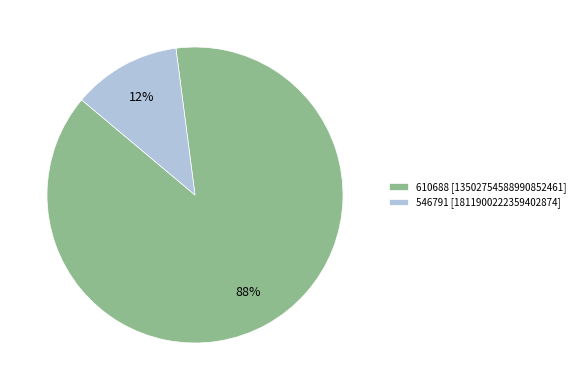

To the nearest percent, what is the average slice percentage?

50%